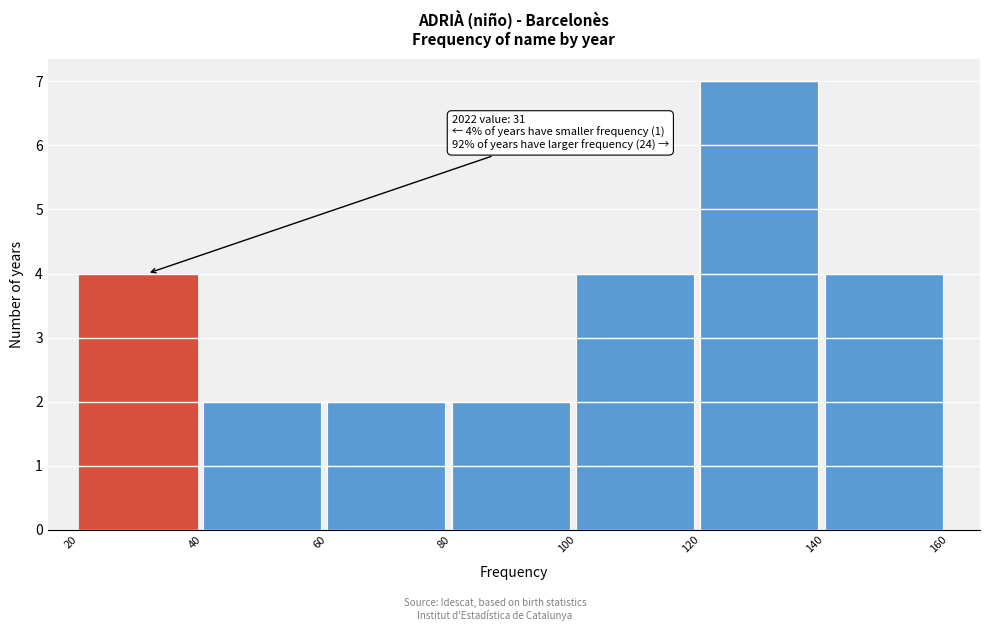

Which range on the x-axis has the tallest bar?

120 to 140